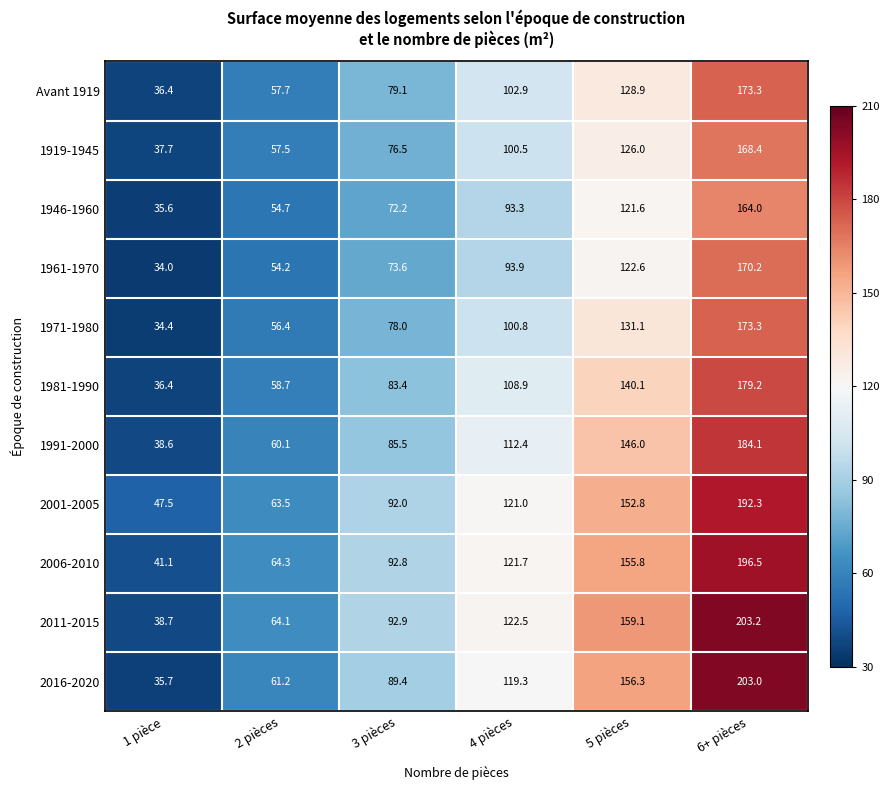

At which label does 2006-2010 first exceed 121?

4 pièces